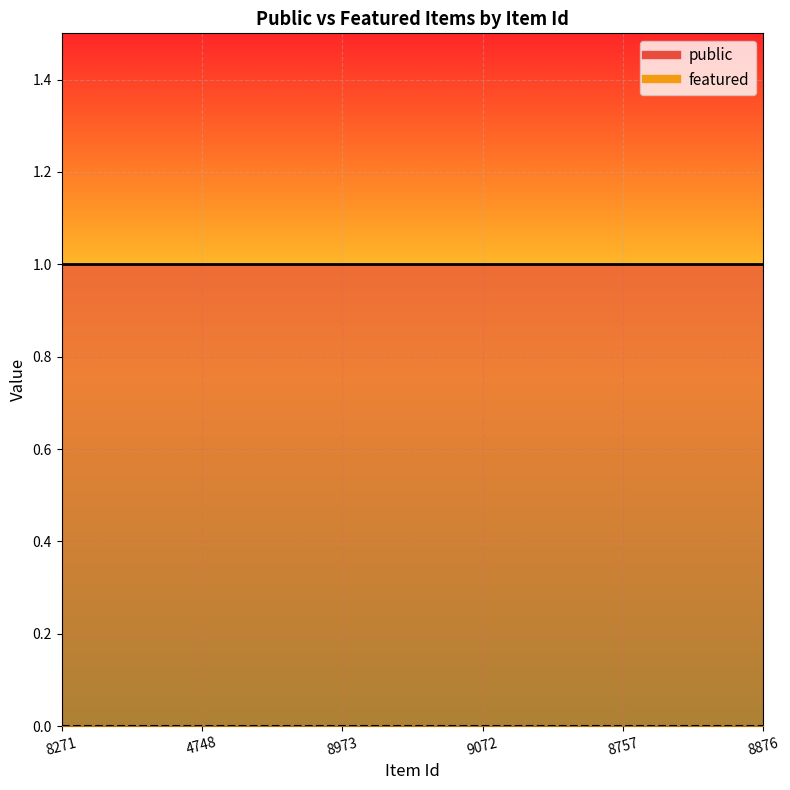

Reading left to right, transcribe all the data shown in this chart.

public: 8271=1	4748=1	8973=1	9072=1	8757=1	8876=1
featured: 8271=0	4748=0	8973=0	9072=0	8757=0	8876=0